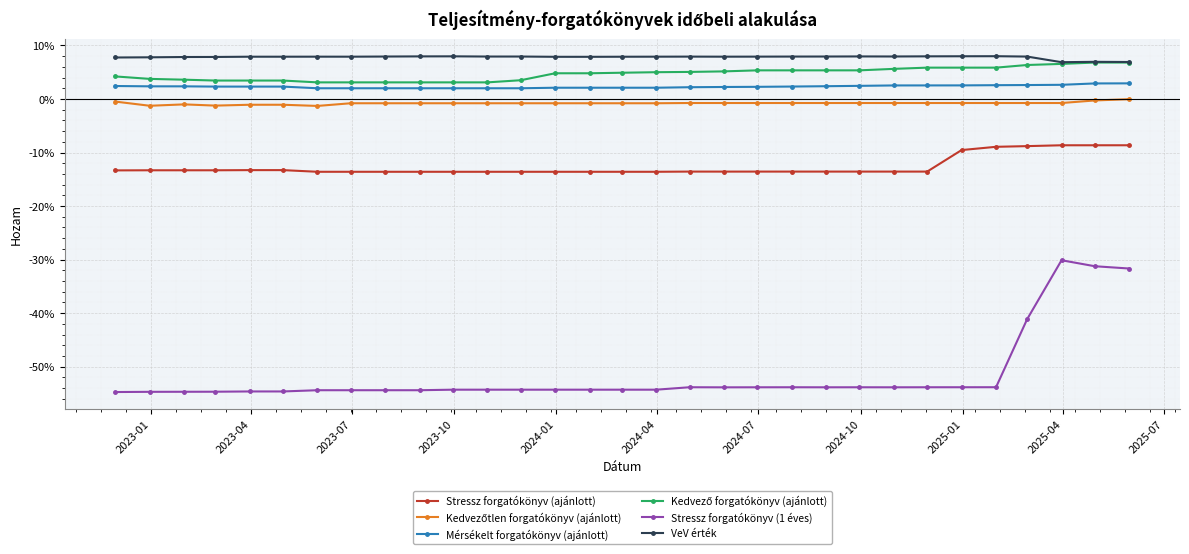

Does the chart have visible grid lines?

Yes